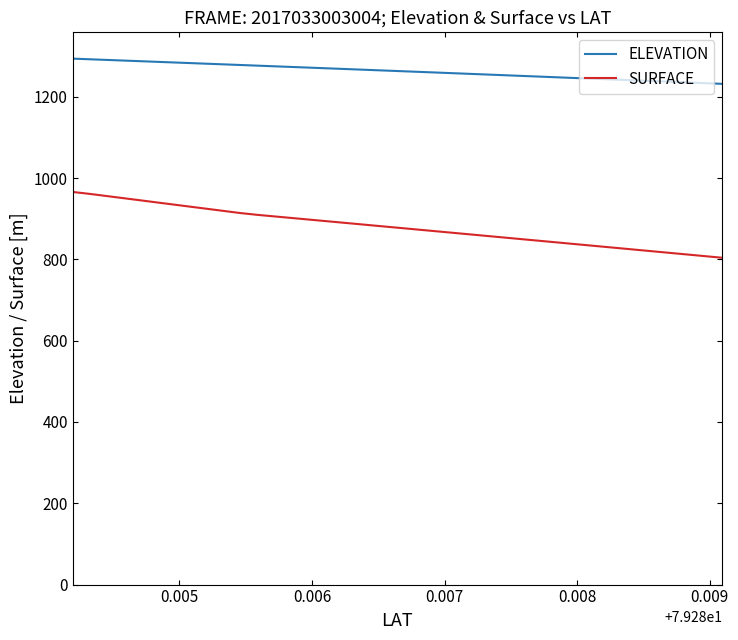

Which series has the largest total across all categories?

ELEVATION